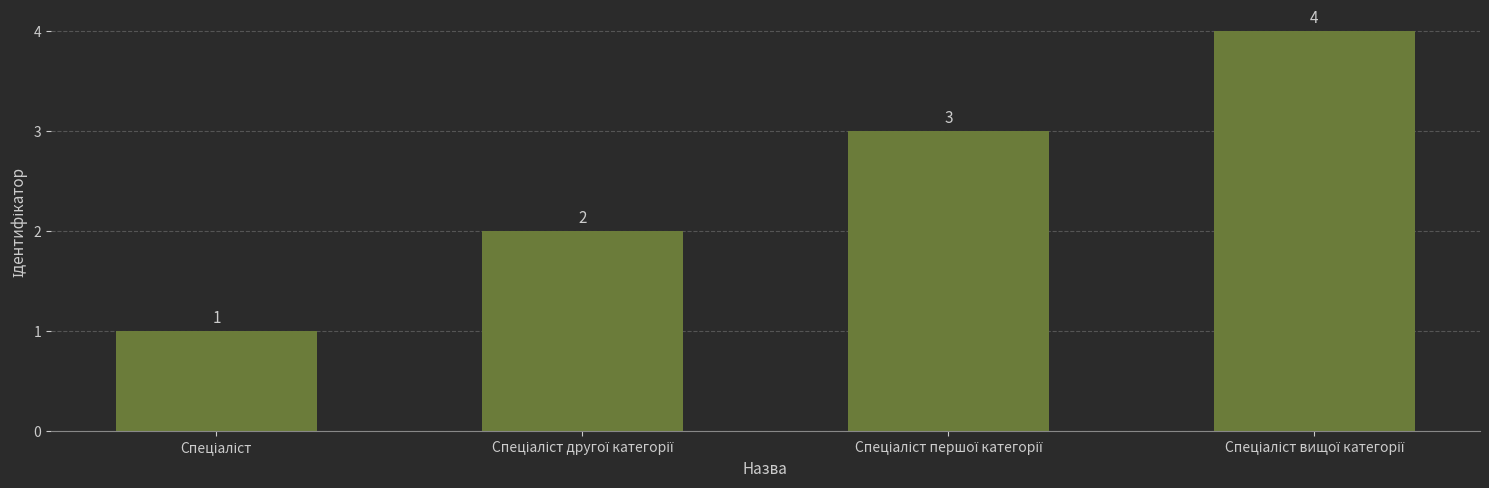

What is the sum of all values?

10